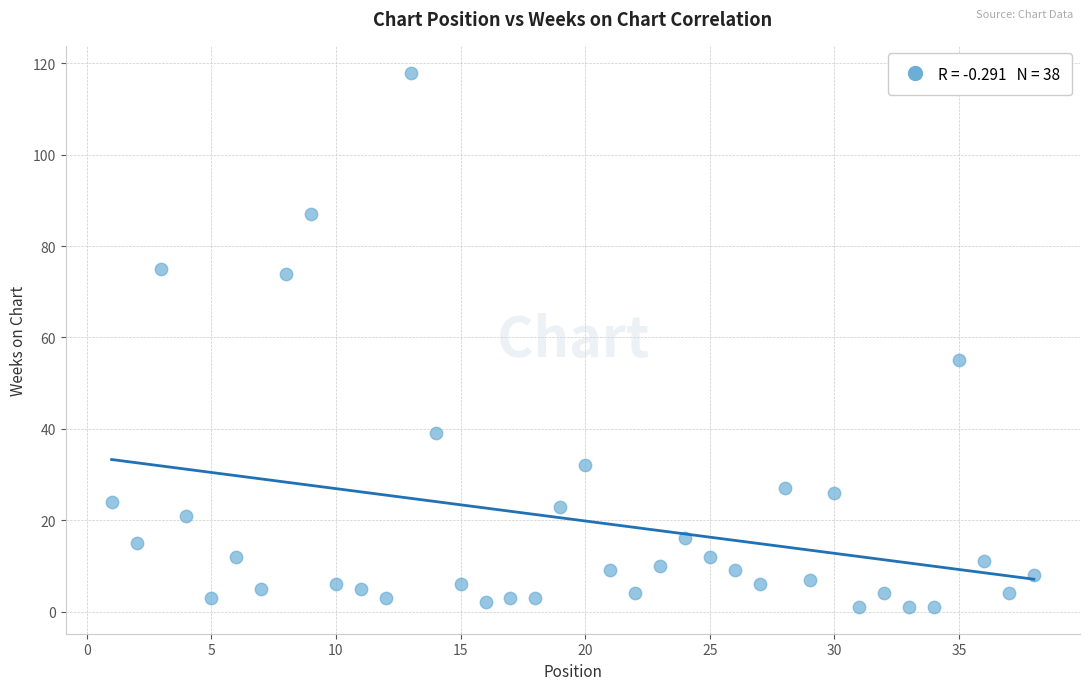

What is the range of Y values (max minus min)?

117